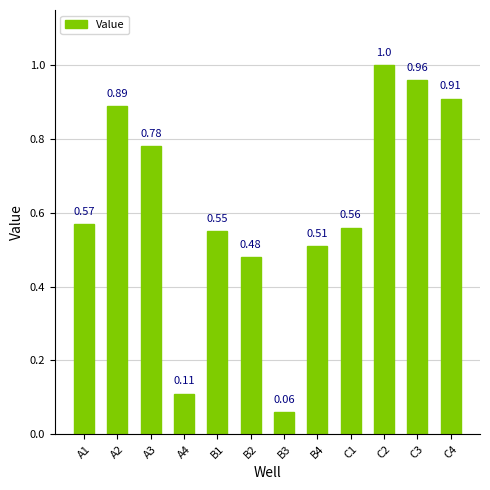

What is the sum of all values?

7.4